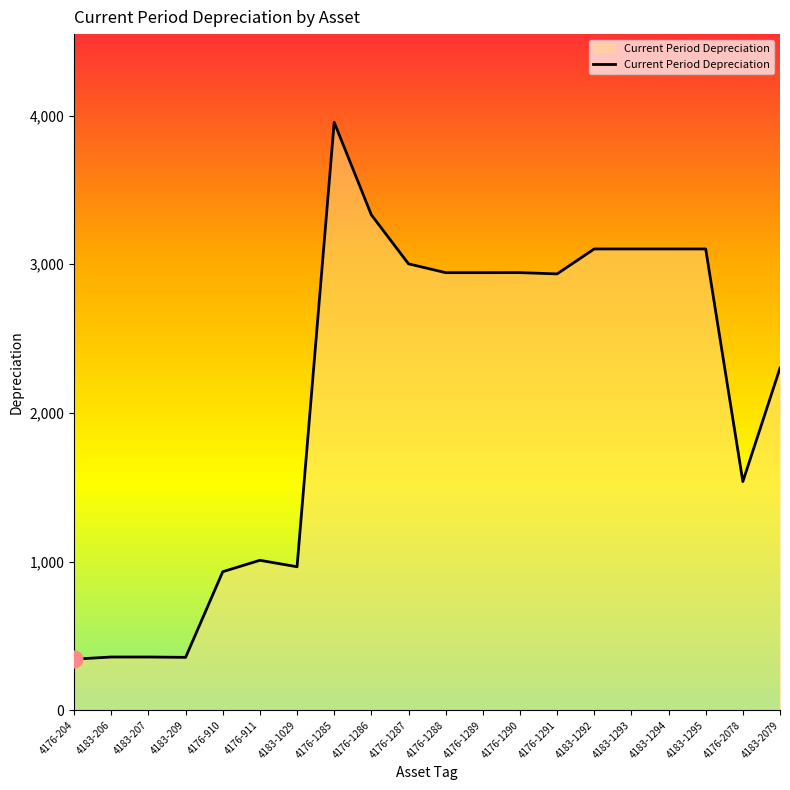

What is the smallest value displayed?

344.2